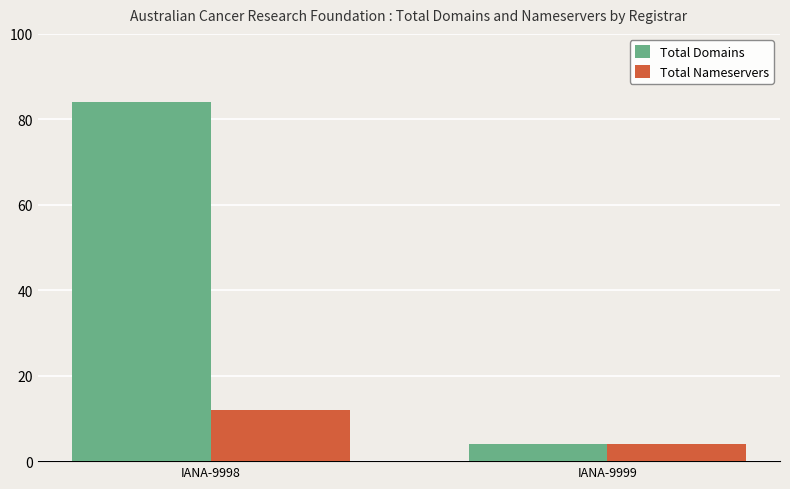

Rank the series at IANA-9998 from lowest to highest value.

Total Nameservers, Total Domains